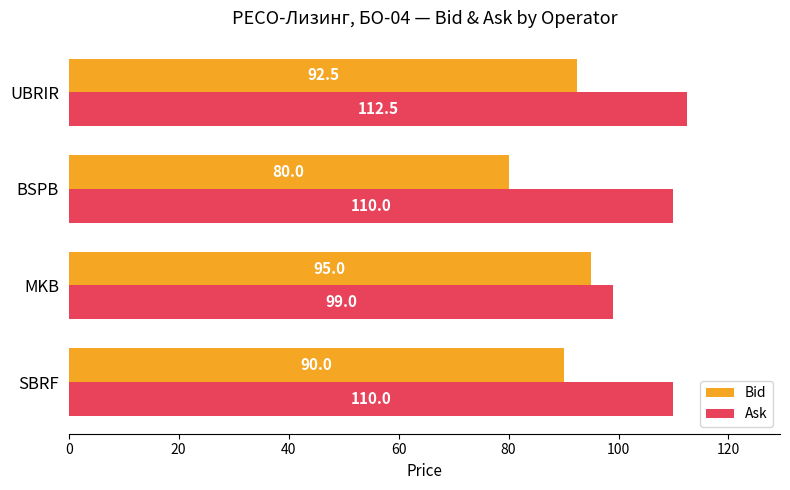

Which series has the largest total across all categories?

Ask